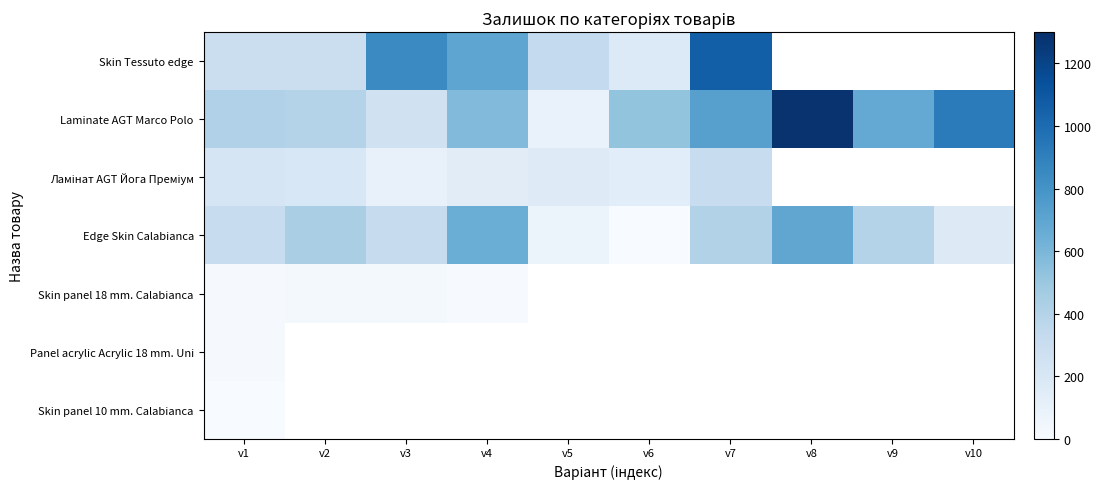

At v1, list the series in order from largest to smallest.

Laminate AGT Marco Polo, Edge Skin Calabianca, Skin Tessuto edge, Ламінат AGT Йога Преміум, Skin panel 18 mm. Calabianca, Panel acrylic Acrylic 18 mm. Uni, Skin panel 10 mm. Calabianca